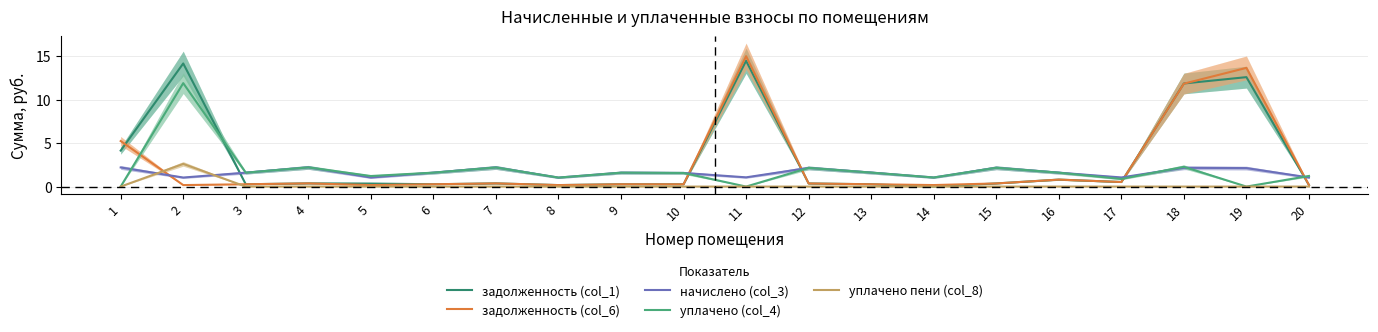

Between 9 and 15, which series saw the biggest shift?

начислено (col_3)